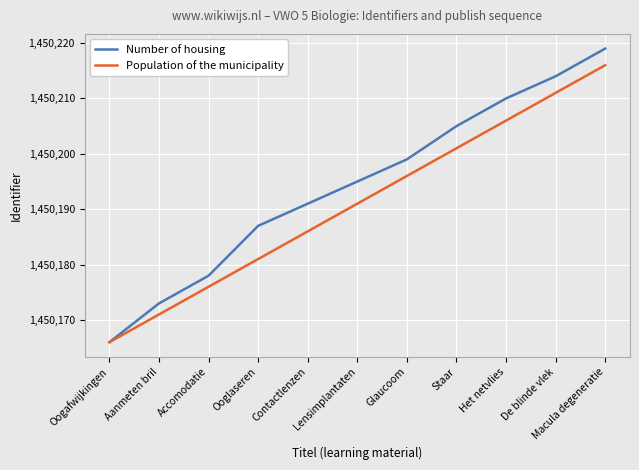

At which category is the sum across all series the highest?

Macula degeneratie